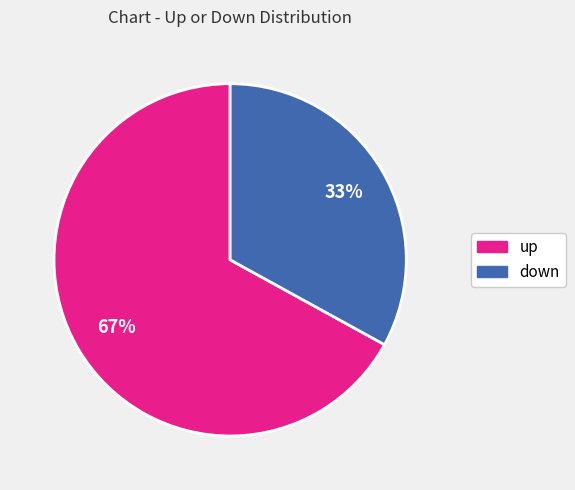

Rank the categories by value from highest to lowest.

up, down